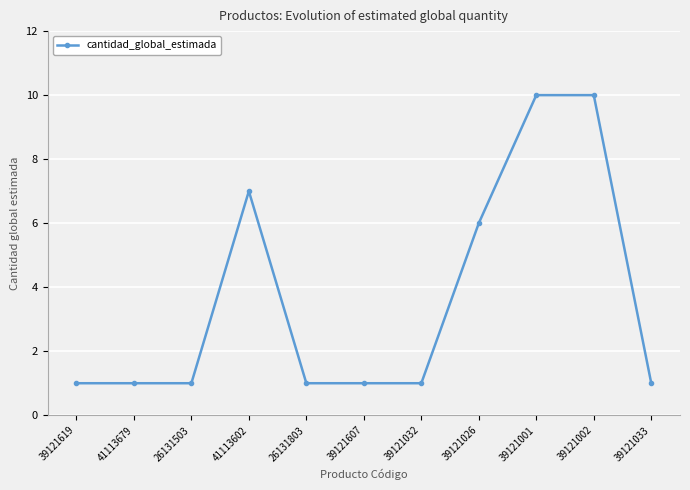

True or false: the data shows 10 at 39121001.

True